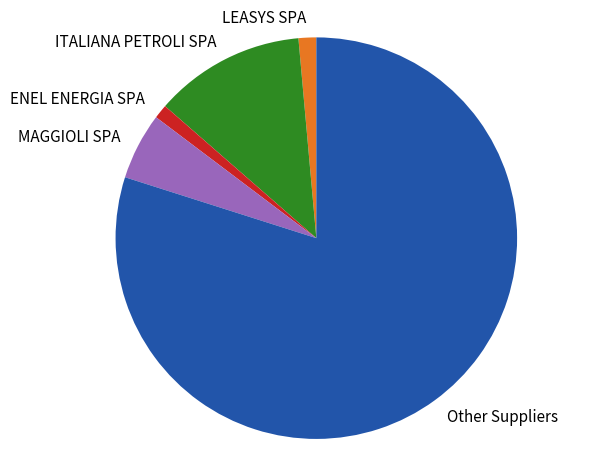

Is it true that ENEL ENERGIA SPA is 1% of the pie?

True